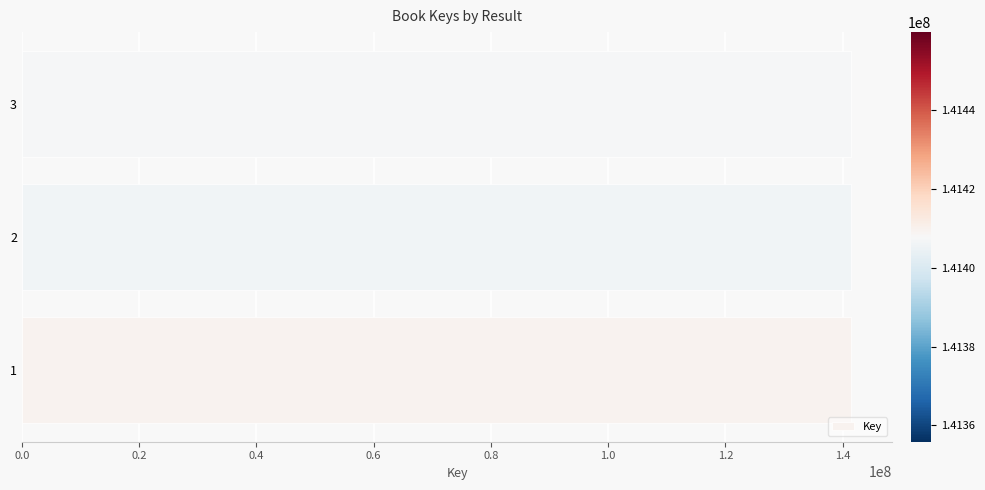

What is the minimum value shown in the chart?

141405887